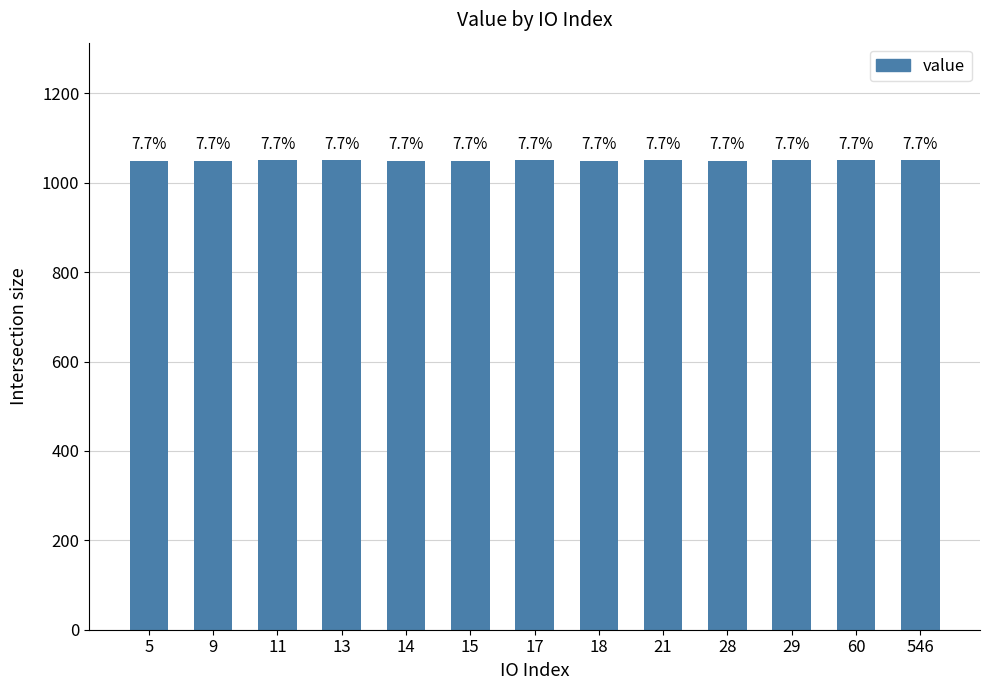

Which label corresponds to the smallest value in the chart?

5